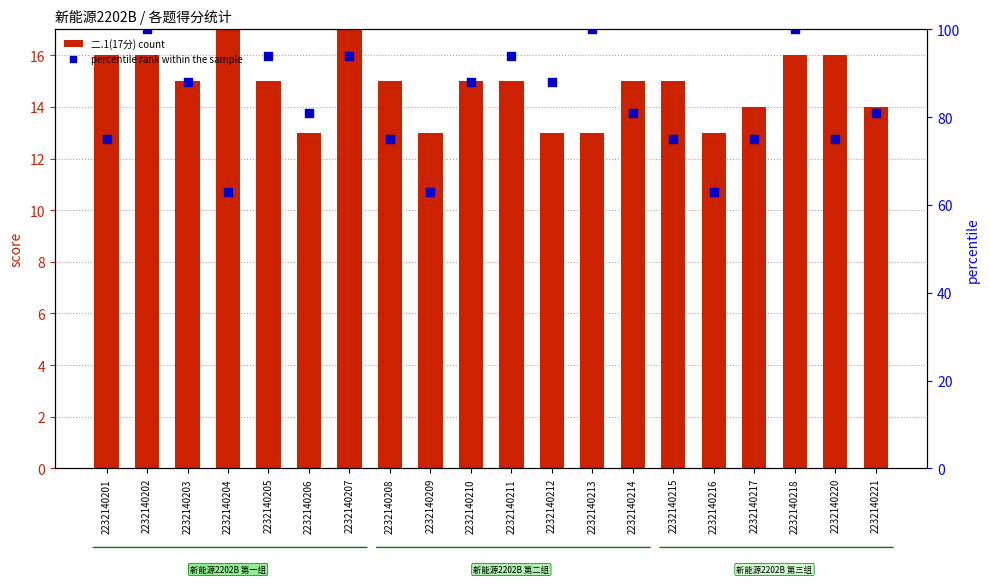

Is the value of 二.1(17分) at 2232140203 greater than the value of percentile rank within the sample at 2232140215?

No